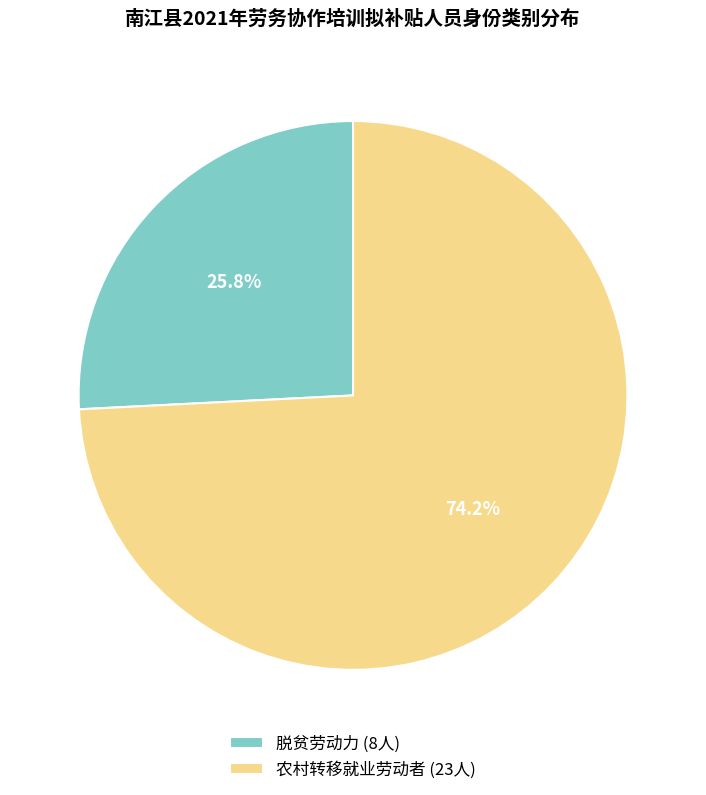

Count the number of slices in the pie.

2